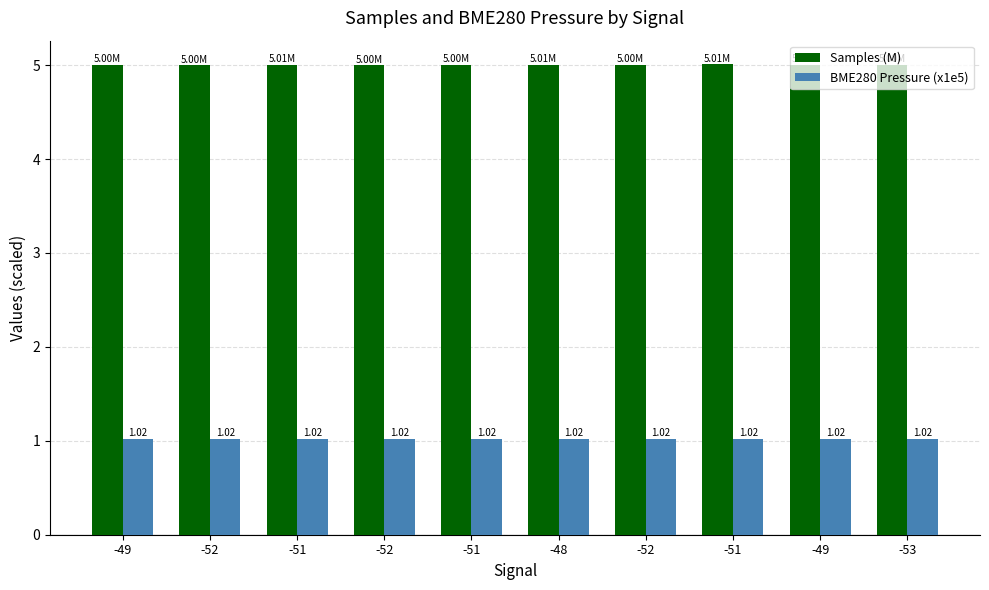

What are all the series names shown in the legend?

Samples (M), BME280 Pressure (x1e5)